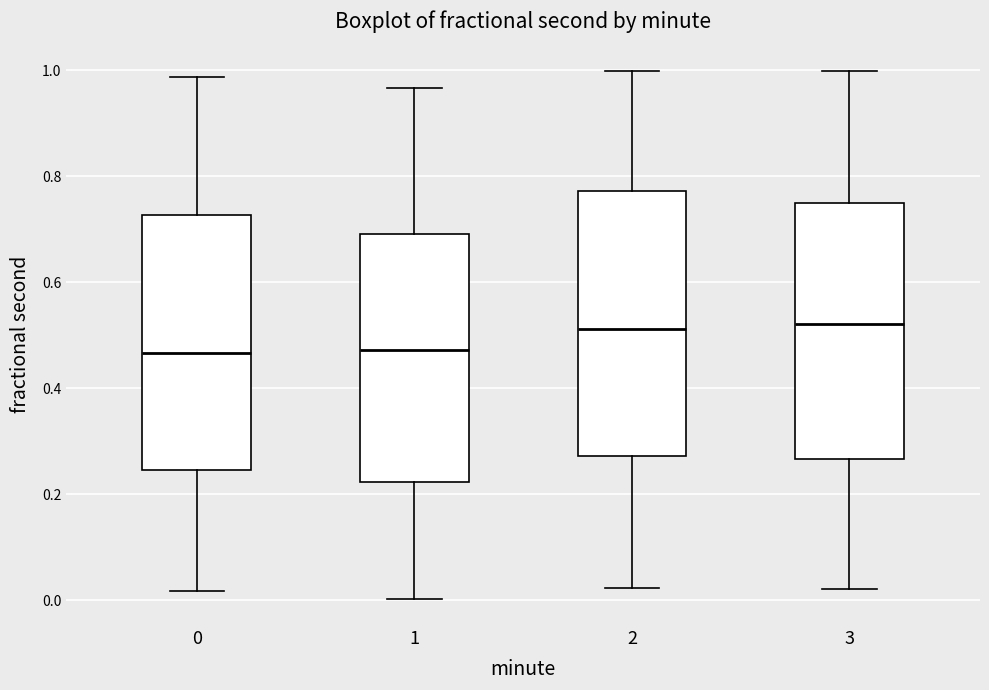

Reading left to right, transcribe this box plot: for each box, give where its median line is, the range the box spans, and where its two whiskers end, as read against the y-axis. The values are not printed on the chart, so give them approximately, as read against the axis.

0: median 0.46, box 0.24 to 0.72, whiskers 0.02 to 0.98
1: median 0.48, box 0.22 to 0.70, whiskers 0.00 to 0.96
2: median 0.52, box 0.28 to 0.78, whiskers 0.02 to 1.00
3: median 0.52, box 0.26 to 0.74, whiskers 0.02 to 1.00